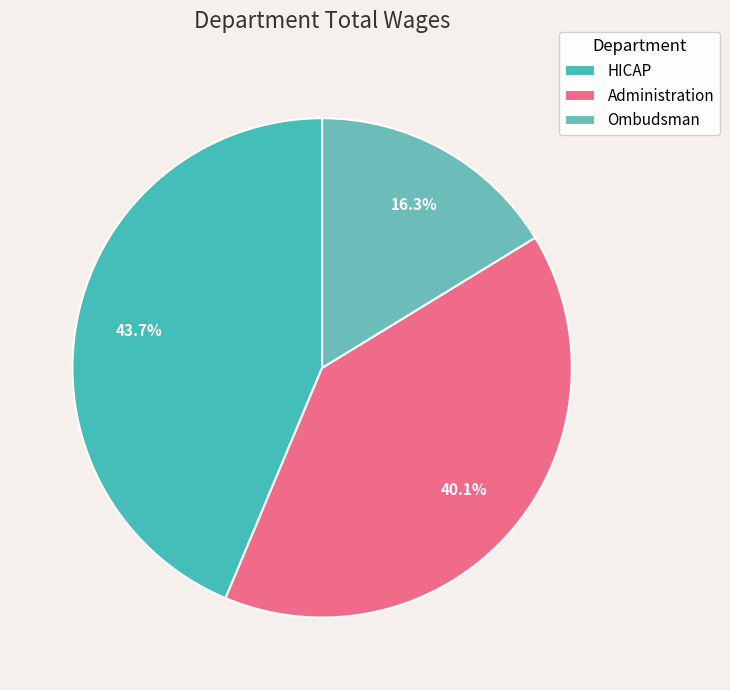

Which slice is the smallest?

Ombudsman